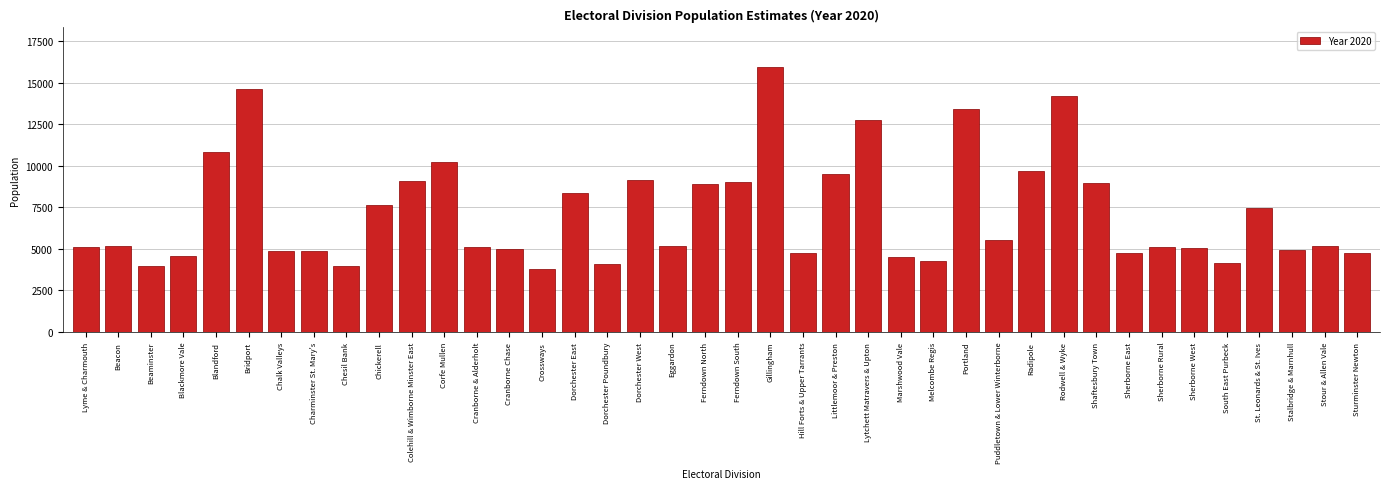

Between Beacon and Radipole, which is larger?

Radipole